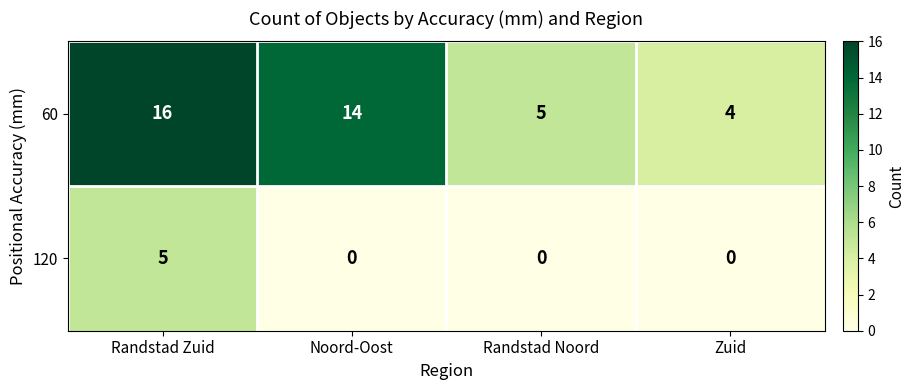

Reading left to right, list all the values displayed in this chart.

60: 16	14	5	4
120: 5	0	0	0